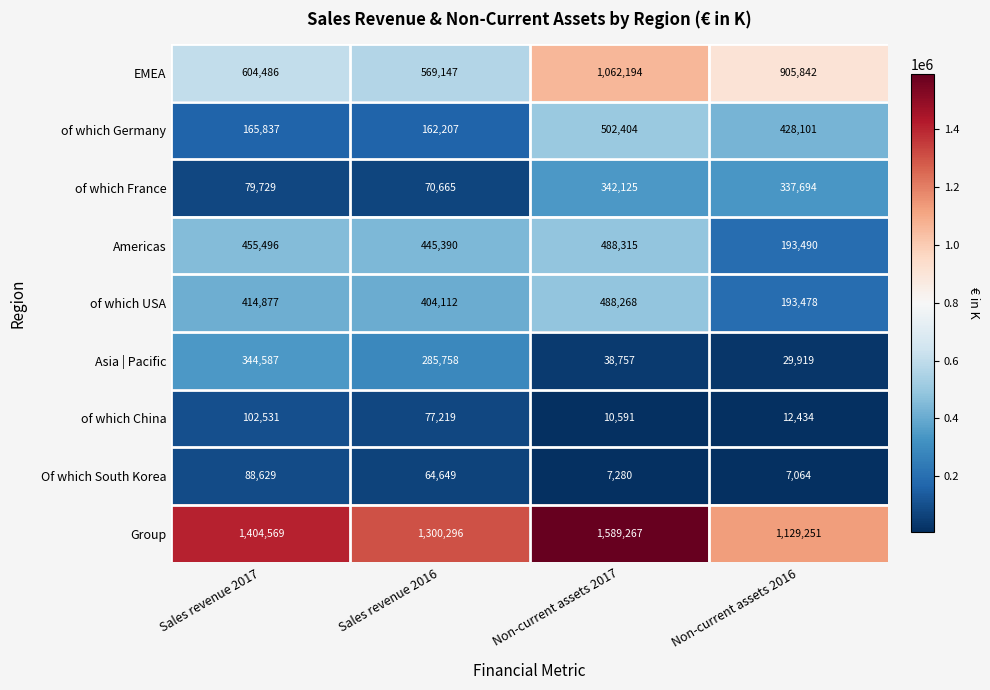

The Asia | Pacific series shows 344587 at Sales revenue 2017. True or false?

True